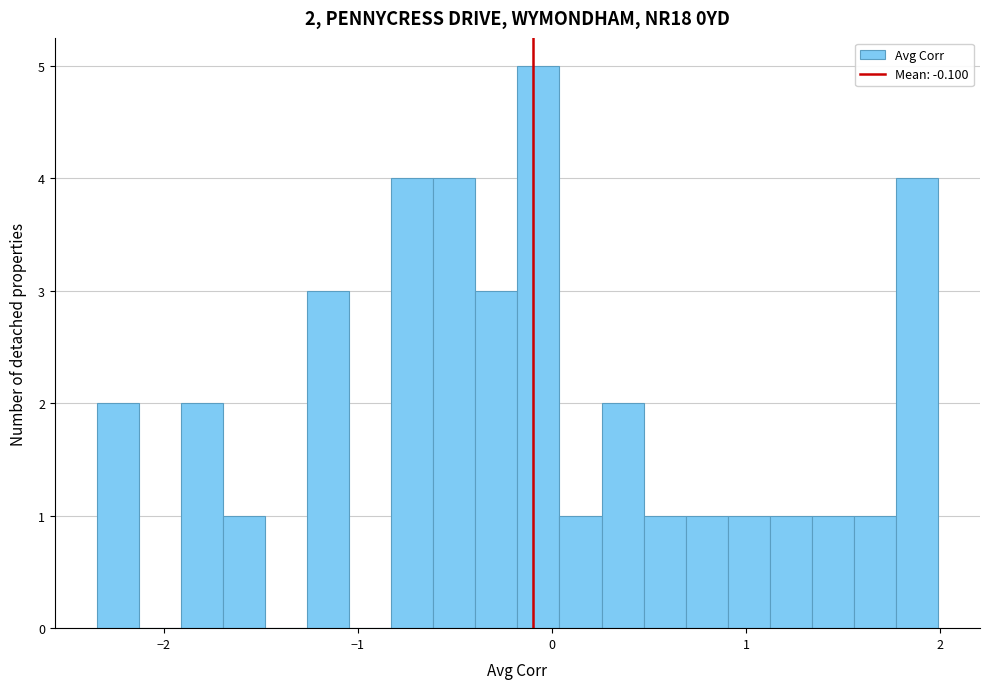

Around what value on the x-axis is the tallest bar? Give the approximate position of its centre, as read against the axis.

-0.1